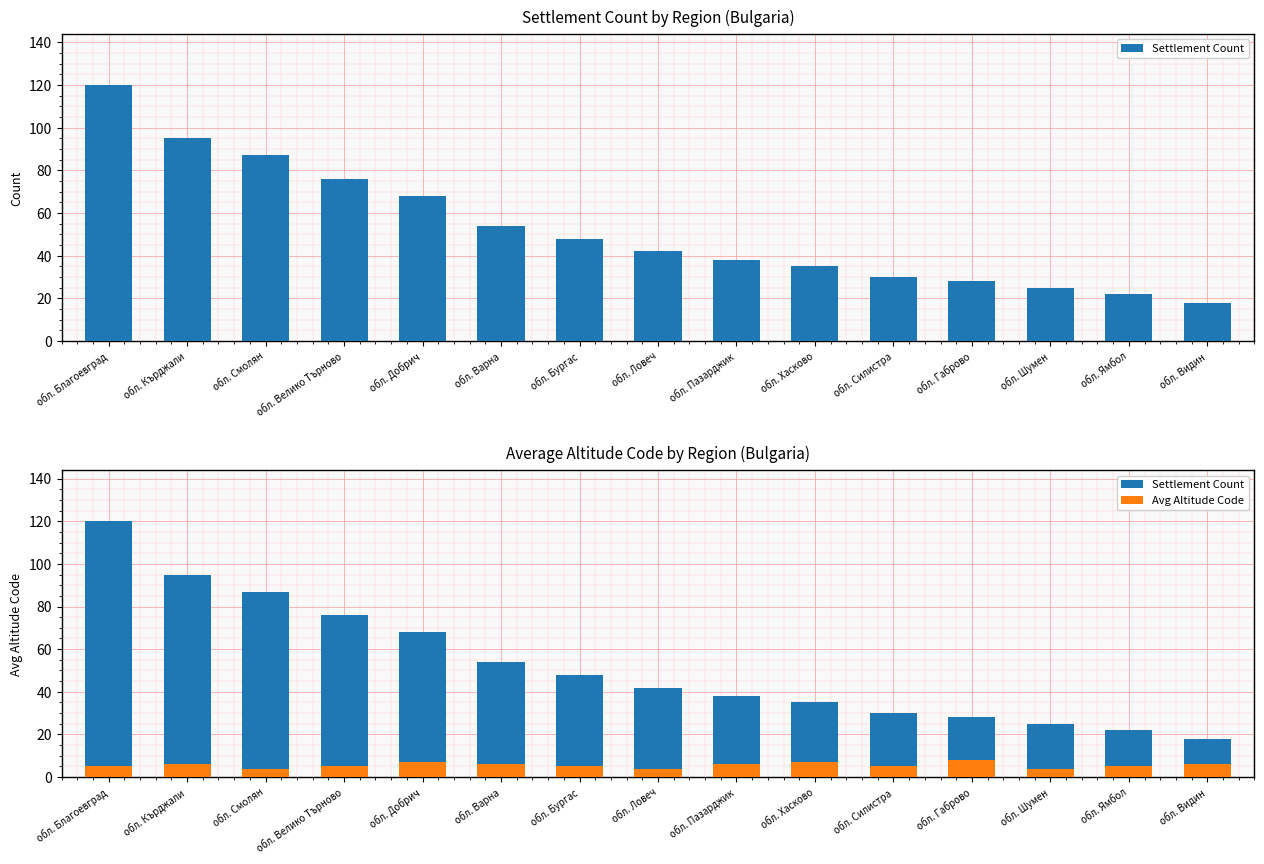

At which category is the sum across all series the highest?

обл. Благоевград